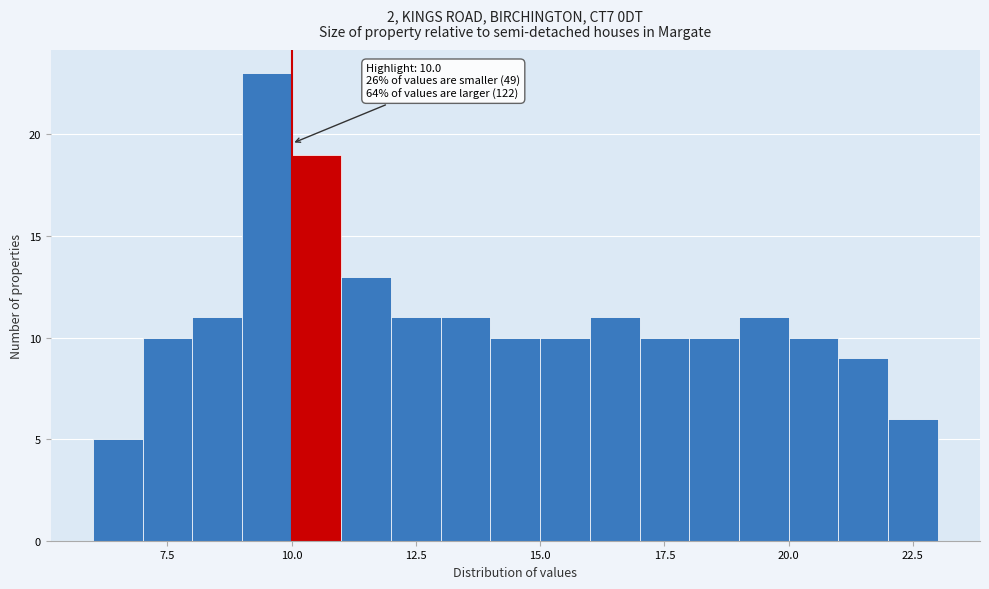

Read against the x-axis, roughly where is the centre of the tallest bar?

9.5